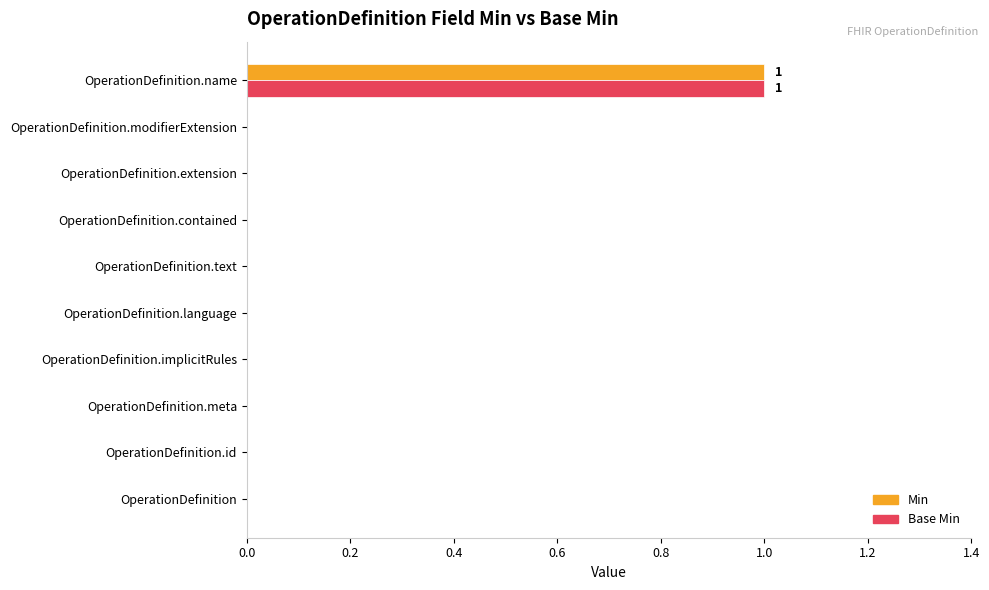

True or false: Base Min has a value of -1 at OperationDefinition.meta.

False